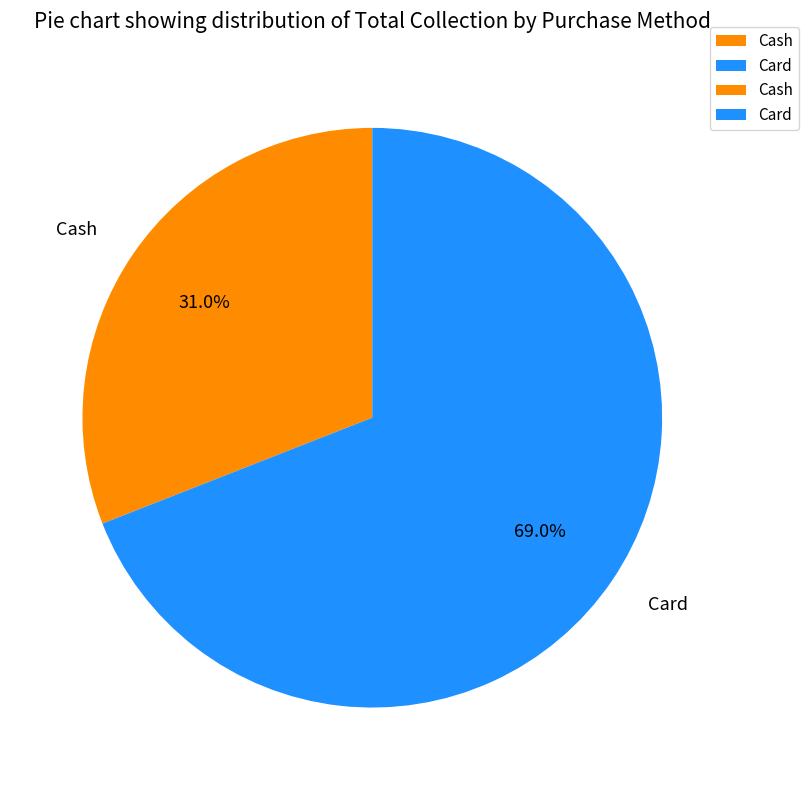

To the nearest percent, what percentage of the pie is Card?

69%